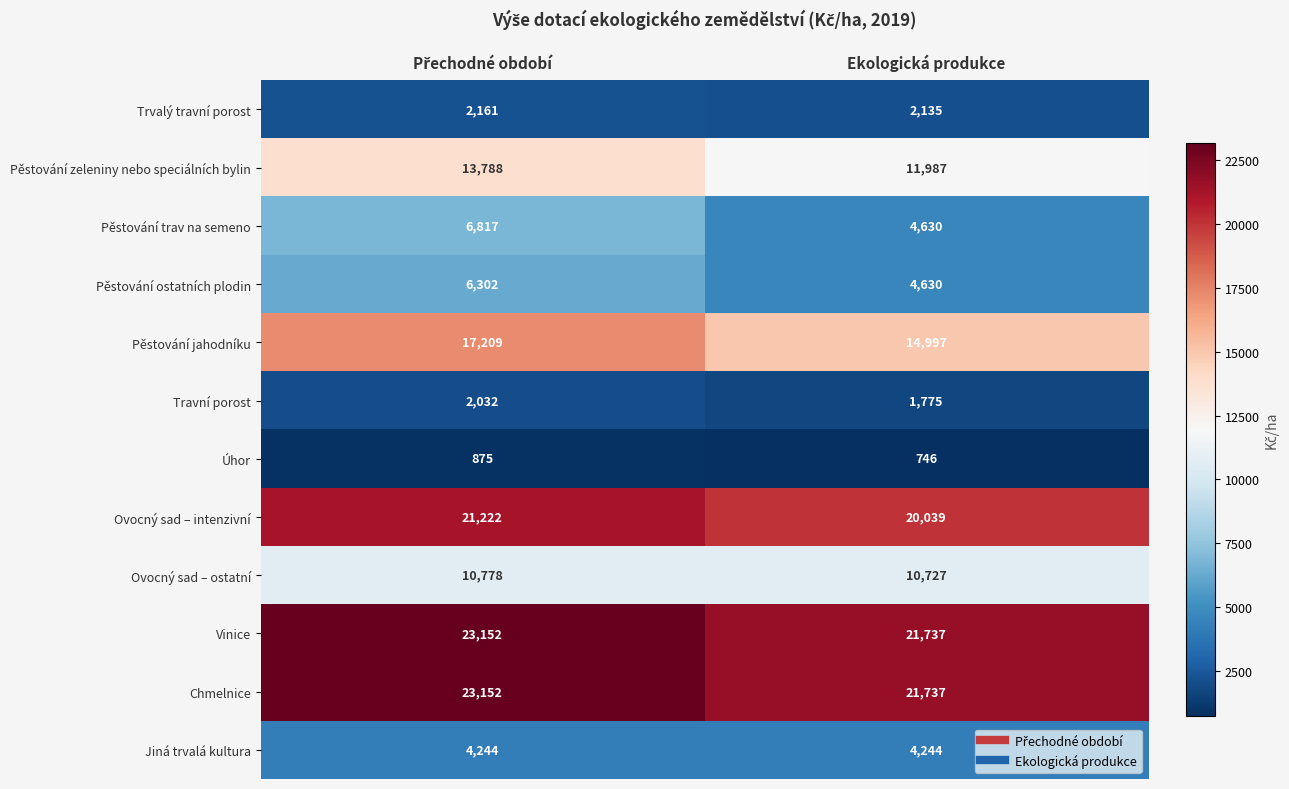

Is the value of Vinice at Ekologická produkce greater than the value of Jiná trvalá kultura at Ekologická produkce?

Yes